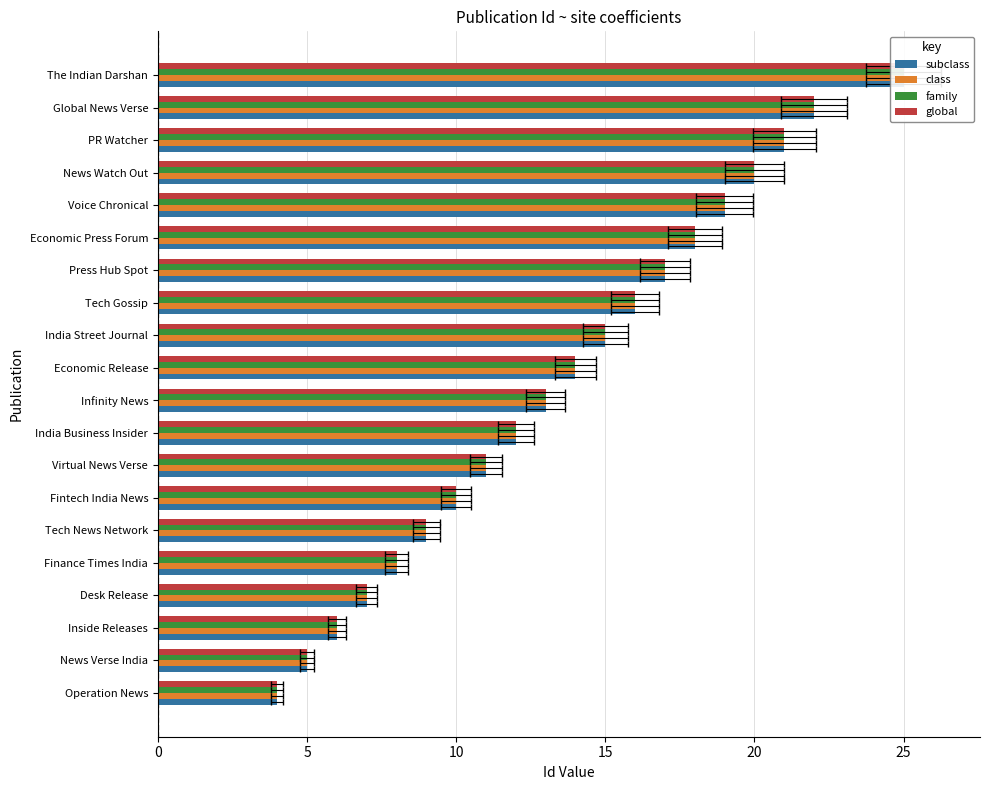

How many data points does each series have?

20